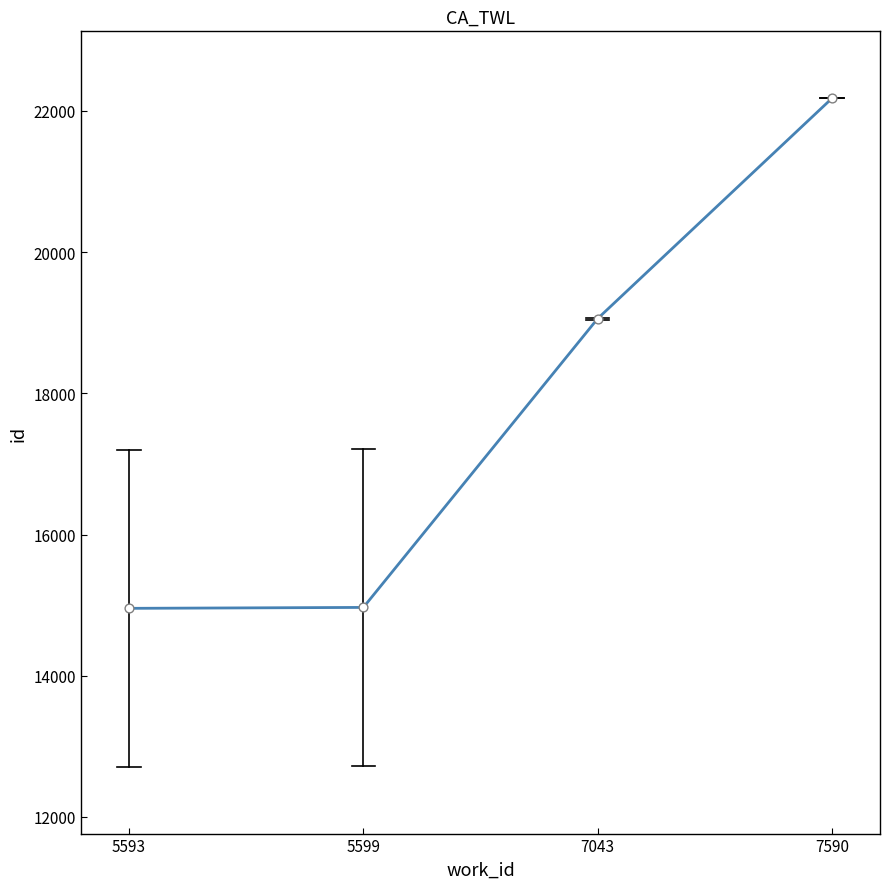

What is the ratio of the value at 5599 to the value at 5593?

1.0